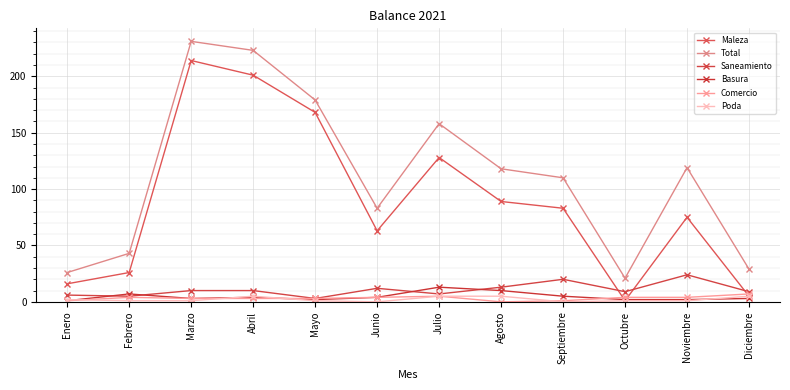

What is the sum of all Poda values?

27